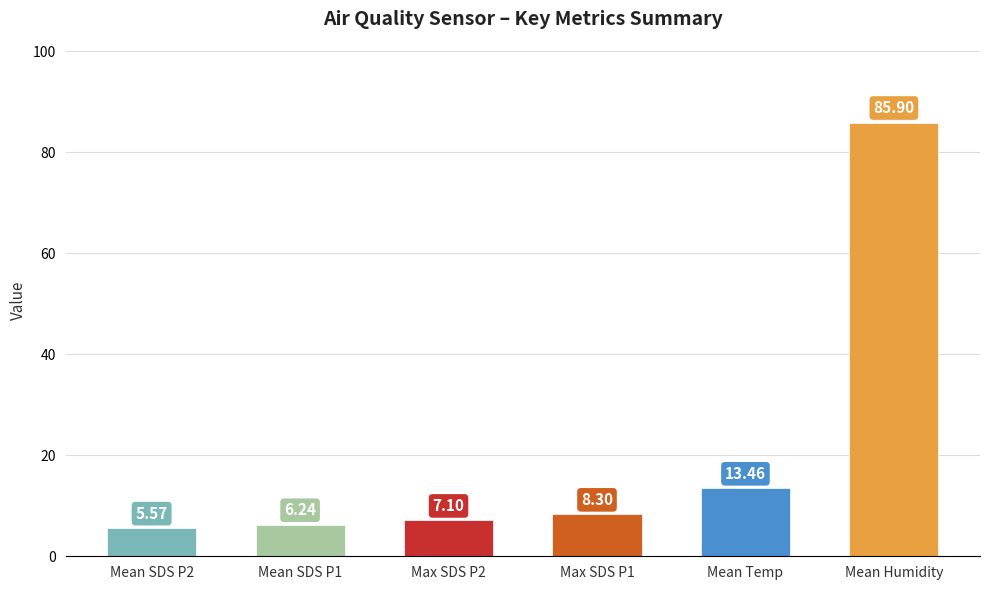

At which label is the value closest to 45?

Mean Temp